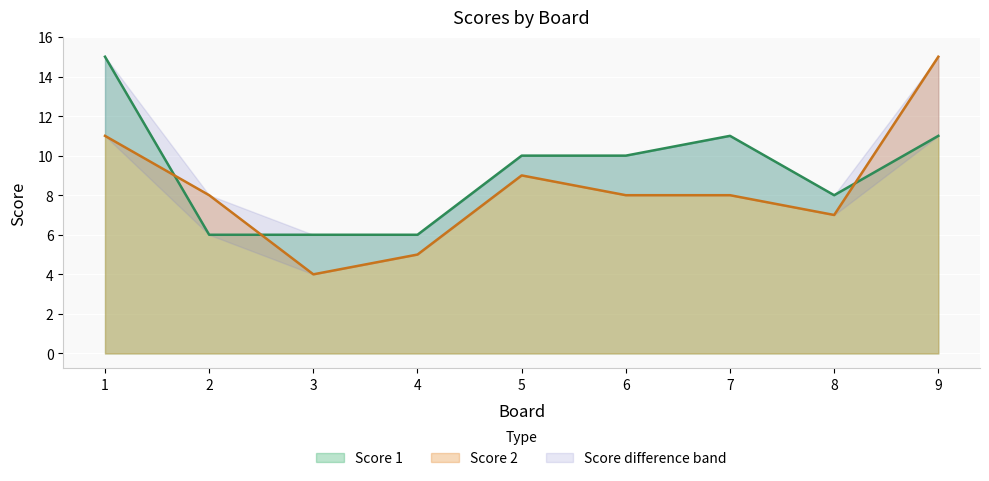

What is the difference between the Score 2 values at 9 and 6?

7